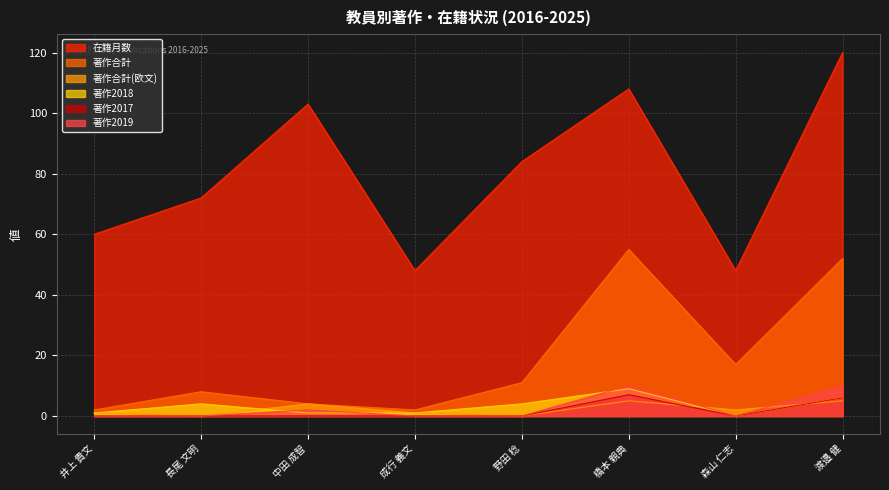

How many 著作2017 values are between 0 and 6?

7